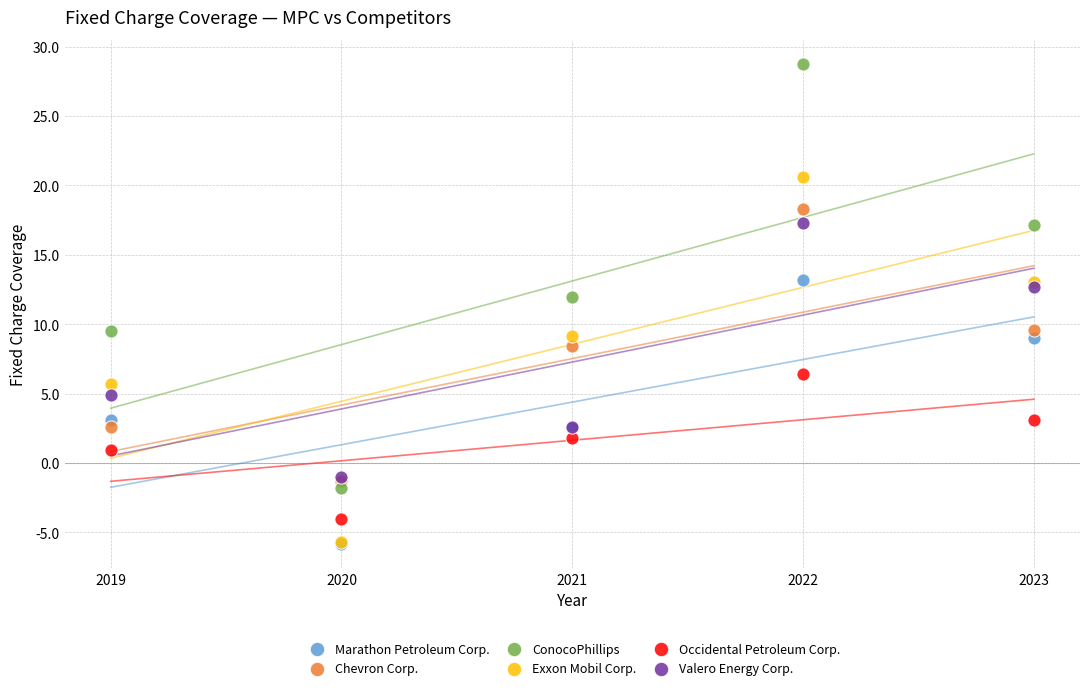

In the Exxon Mobil Corp. series, what Y value is closest to 7?

5.7